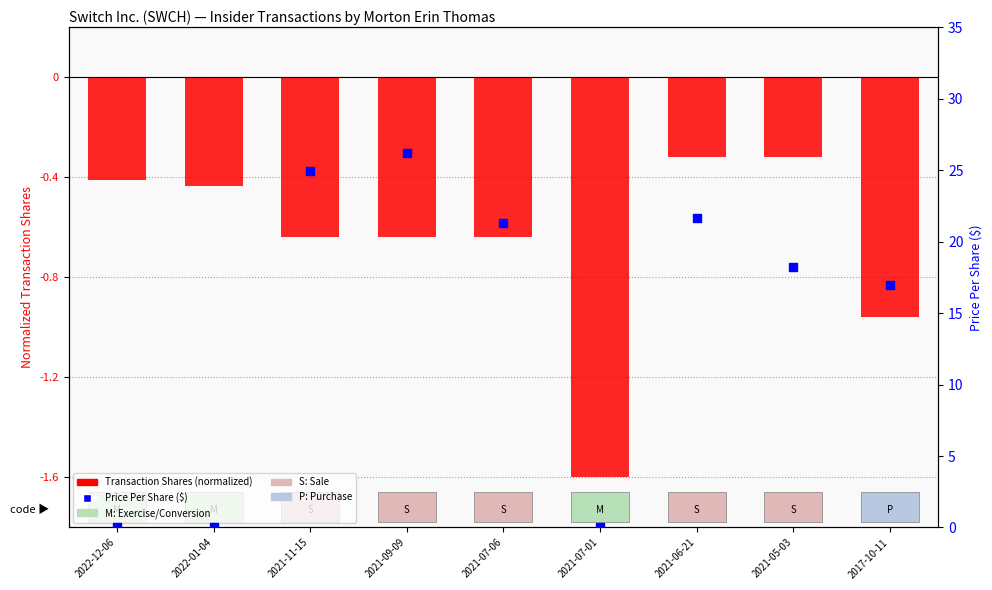

Is the value of Transaction Shares (normalized) at 2017-10-11 greater than the value of Price Per Share at 2022-12-06?

No